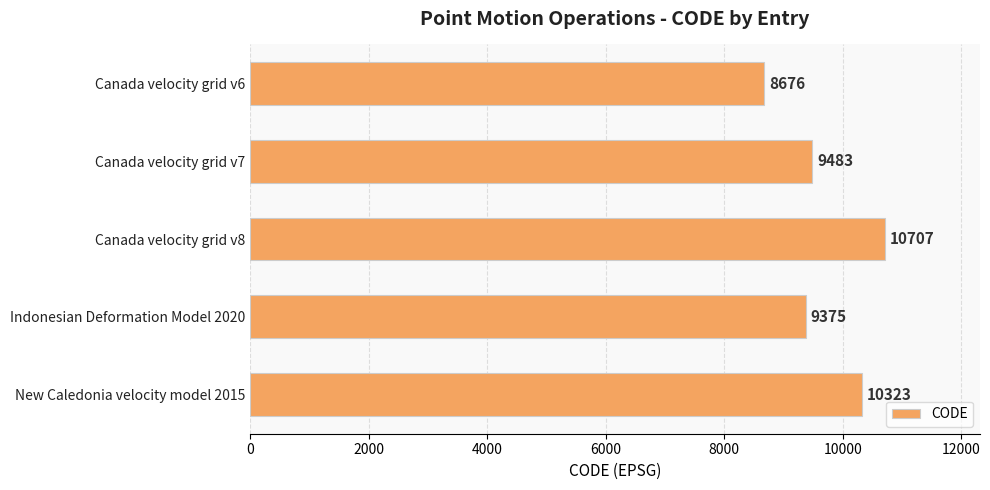

What is the maximum value shown in the chart?

10707